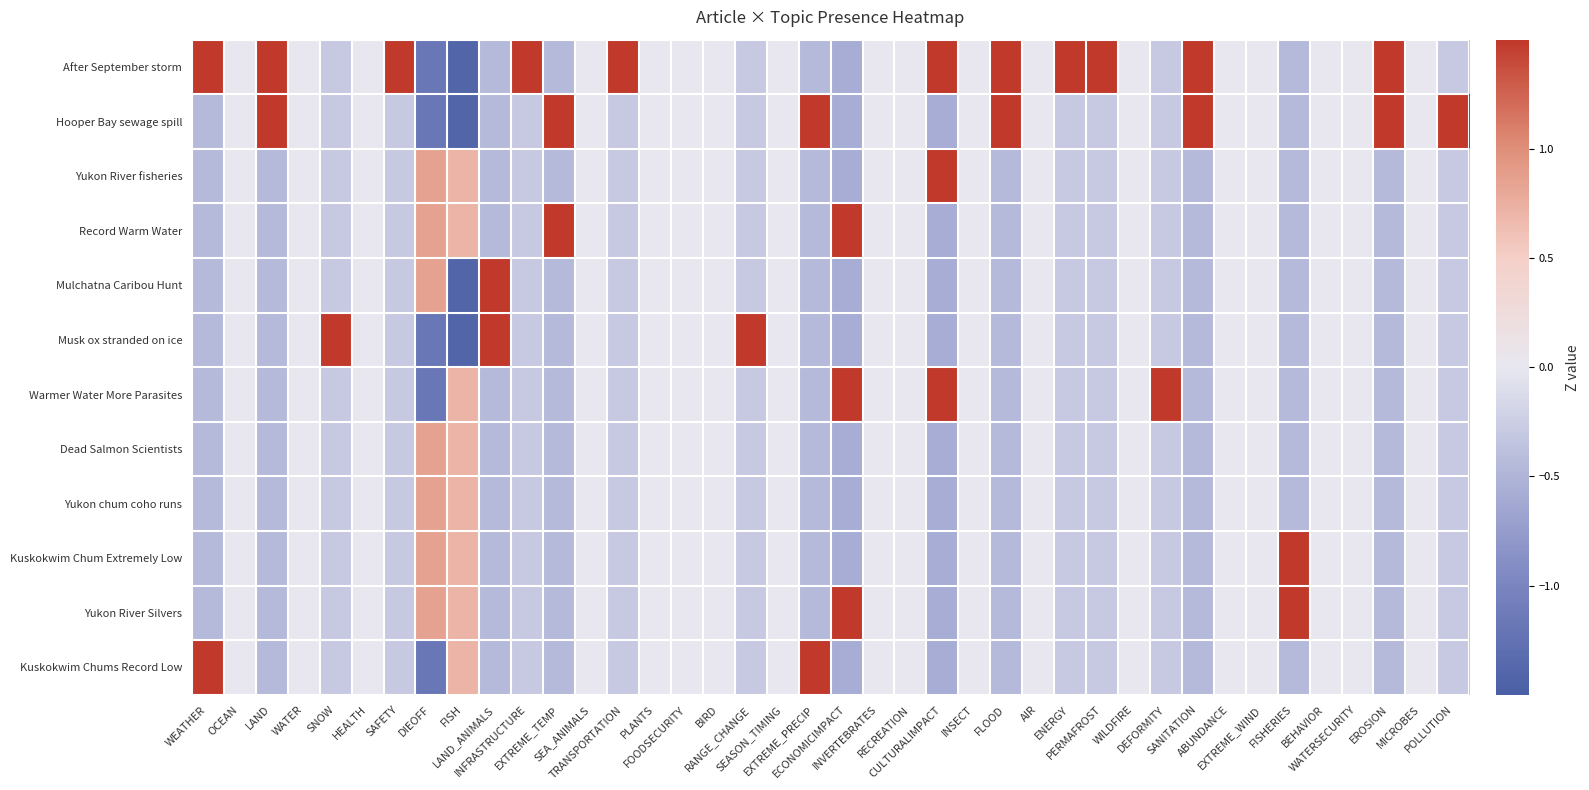

At which category does the chart reach its peak across all series?

SAFETY